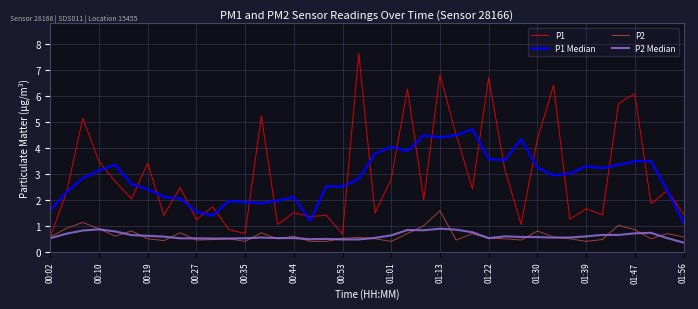

List the series in order of their peak value, lowest first.

P2 Median, P2, P1 Median, P1